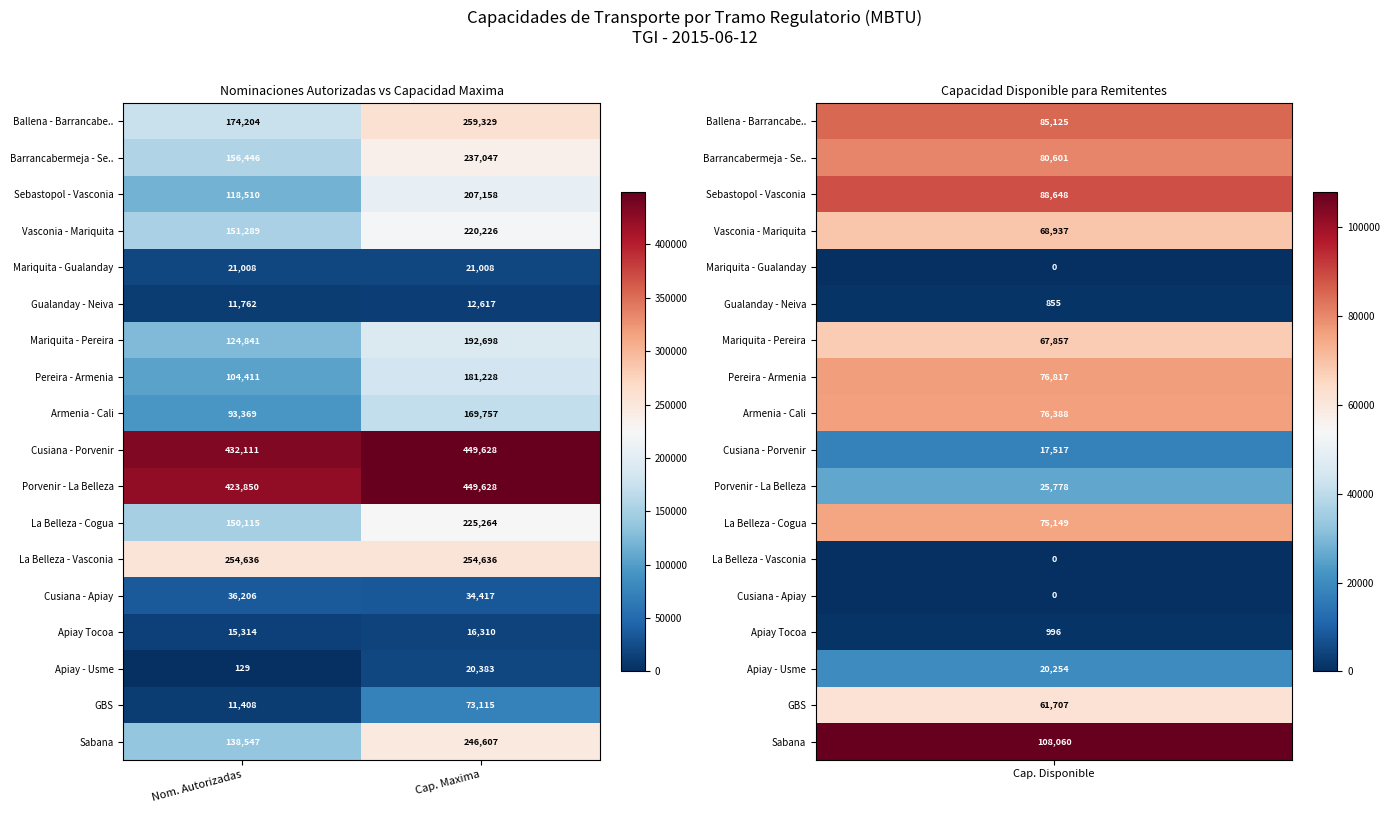

Which label corresponds to the smallest value in the chart?

Nom. Autorizadas